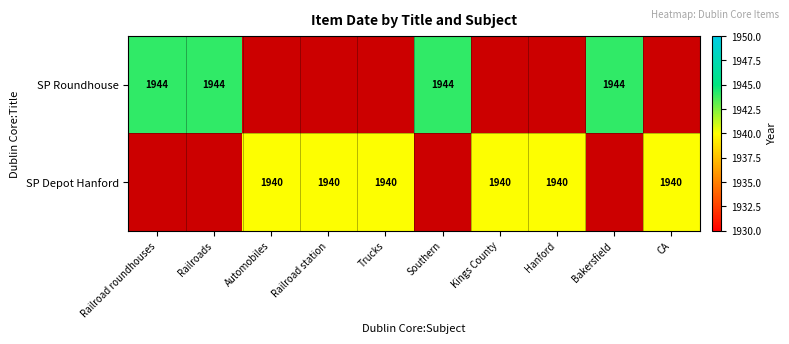

What is the sum of the SP Depot Hanford values at Trucks and Automobiles?

3880